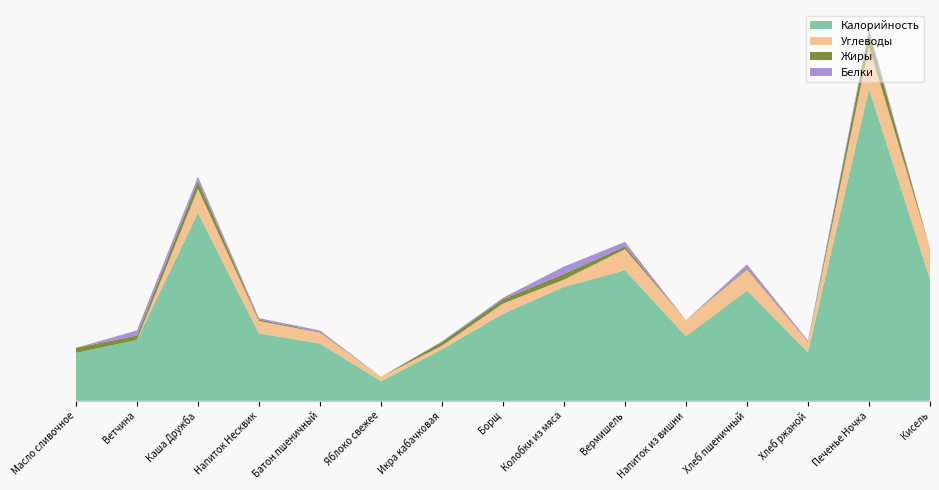

Reading right to left, what are all the values shown in this chart?

Белки: Кисель=0	Печенье Ночка=5	Хлеб ржаной=2	Хлеб пшеничный=5	Напиток из вишни=0	Вермишель=6	Колобки из мяса=10	Борщ=2	Икра кабачковая=1	Яблоко свежее=0	Батон пшеничный=2	Напиток Несквик=2	Каша Дружба=6	Ветчина=7	Масло сливочное=0
Жиры: Кисель=0	Печенье Ночка=20	Хлеб ржаной=0	Хлеб пшеничный=2	Напиток из вишни=0	Вермишель=4	Колобки из мяса=8	Борщ=6	Икра кабачковая=5	Яблоко свежее=0	Батон пшеничный=1	Напиток Несквик=2	Каша Дружба=11	Ветчина=6	Масло сливочное=7
Углеводы: Кисель=42	Печенье Ночка=58	Хлеб ржаной=14	Хлеб пшеничный=29	Напиток из вишни=22	Вермишель=29	Колобки из мяса=10	Борщ=14	Икра кабачковая=5	Яблоко свежее=6	Батон пшеничный=15	Напиток Несквик=17	Каша Дружба=33	Ветчина=0	Масло сливочное=0
Калорийность: Кисель=168	Печенье Ночка=430	Хлеб ржаной=67	Хлеб пшеничный=152	Напиток из вишни=89	Вермишель=180	Колобки из мяса=157	Борщ=120	Икра кабачковая=71	Яблоко свежее=27	Батон пшеничный=79	Напиток Несквик=93	Каша Дружба=259	Ветчина=84	Масло сливочное=66